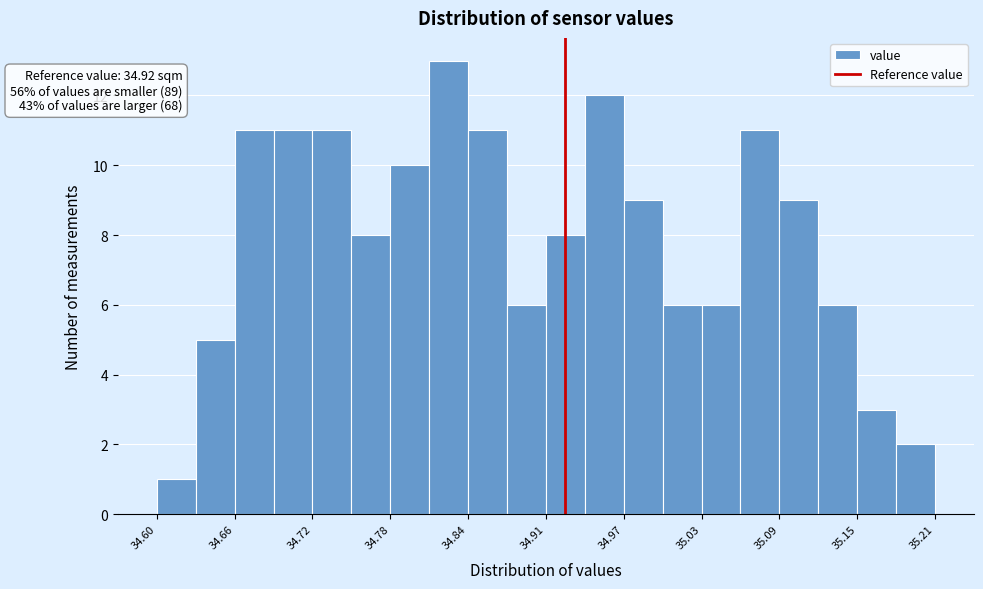

Read against the x-axis, roughly where is the centre of the tallest bar?

34.83